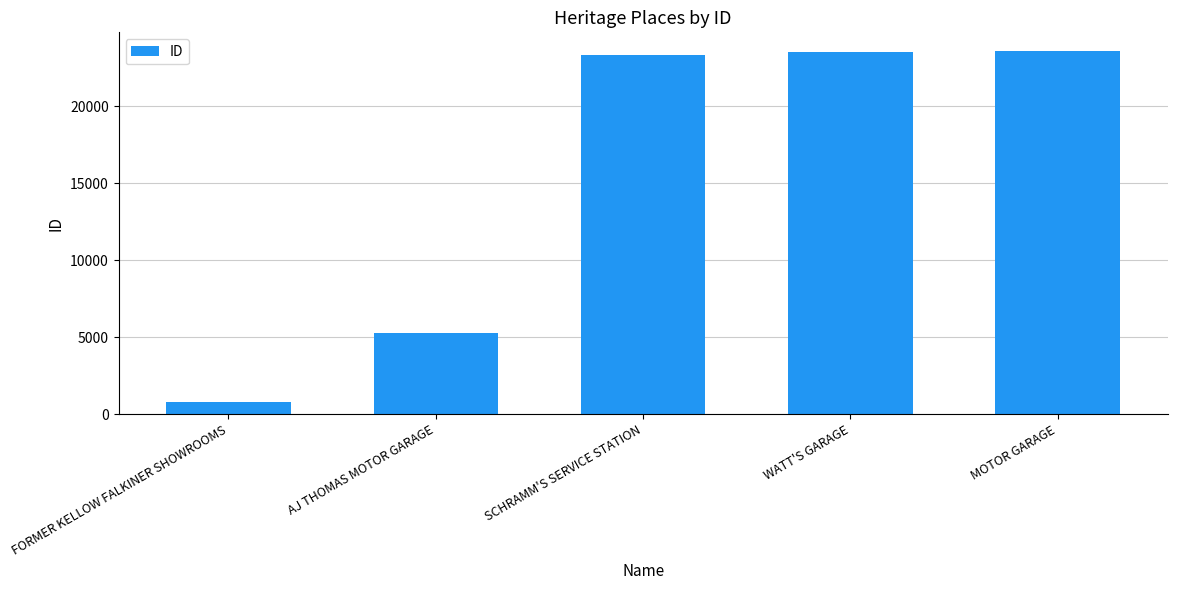

What is the approximate value at WATT'S GARAGE, to the nearest 10?

23480